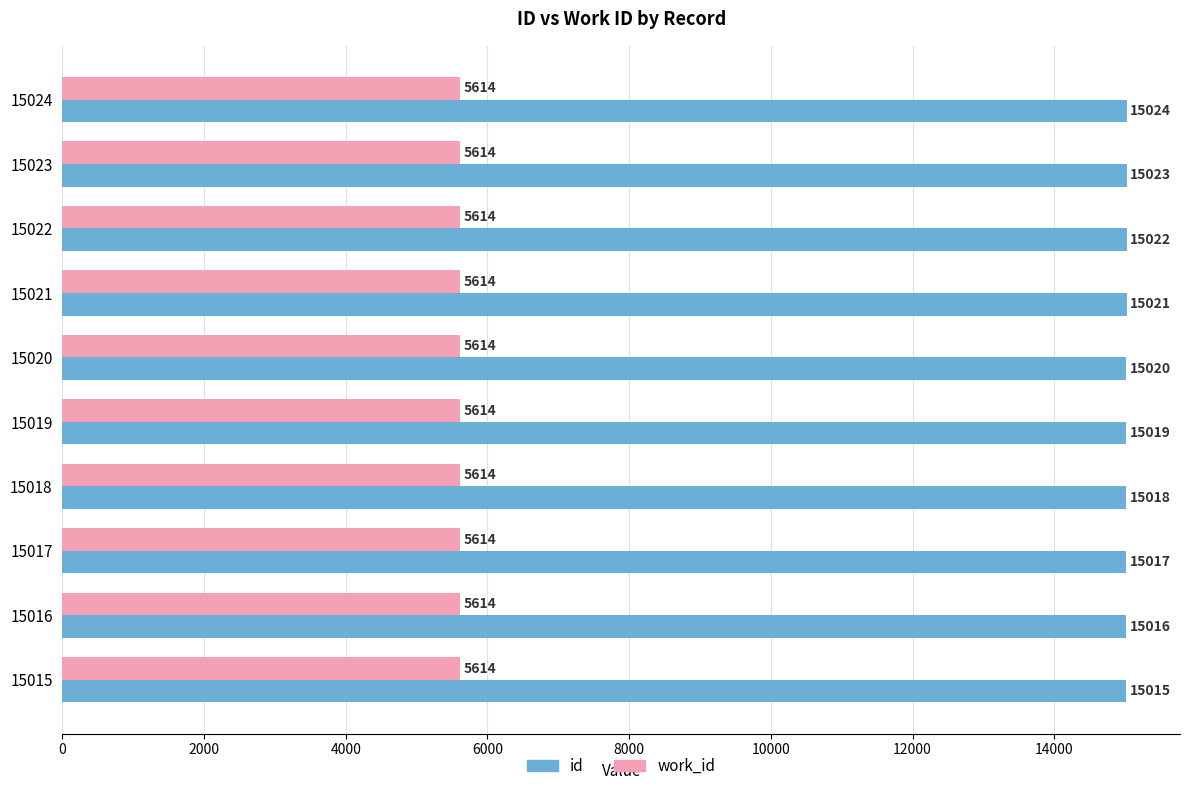

What are all the series names shown in the legend?

id, work_id